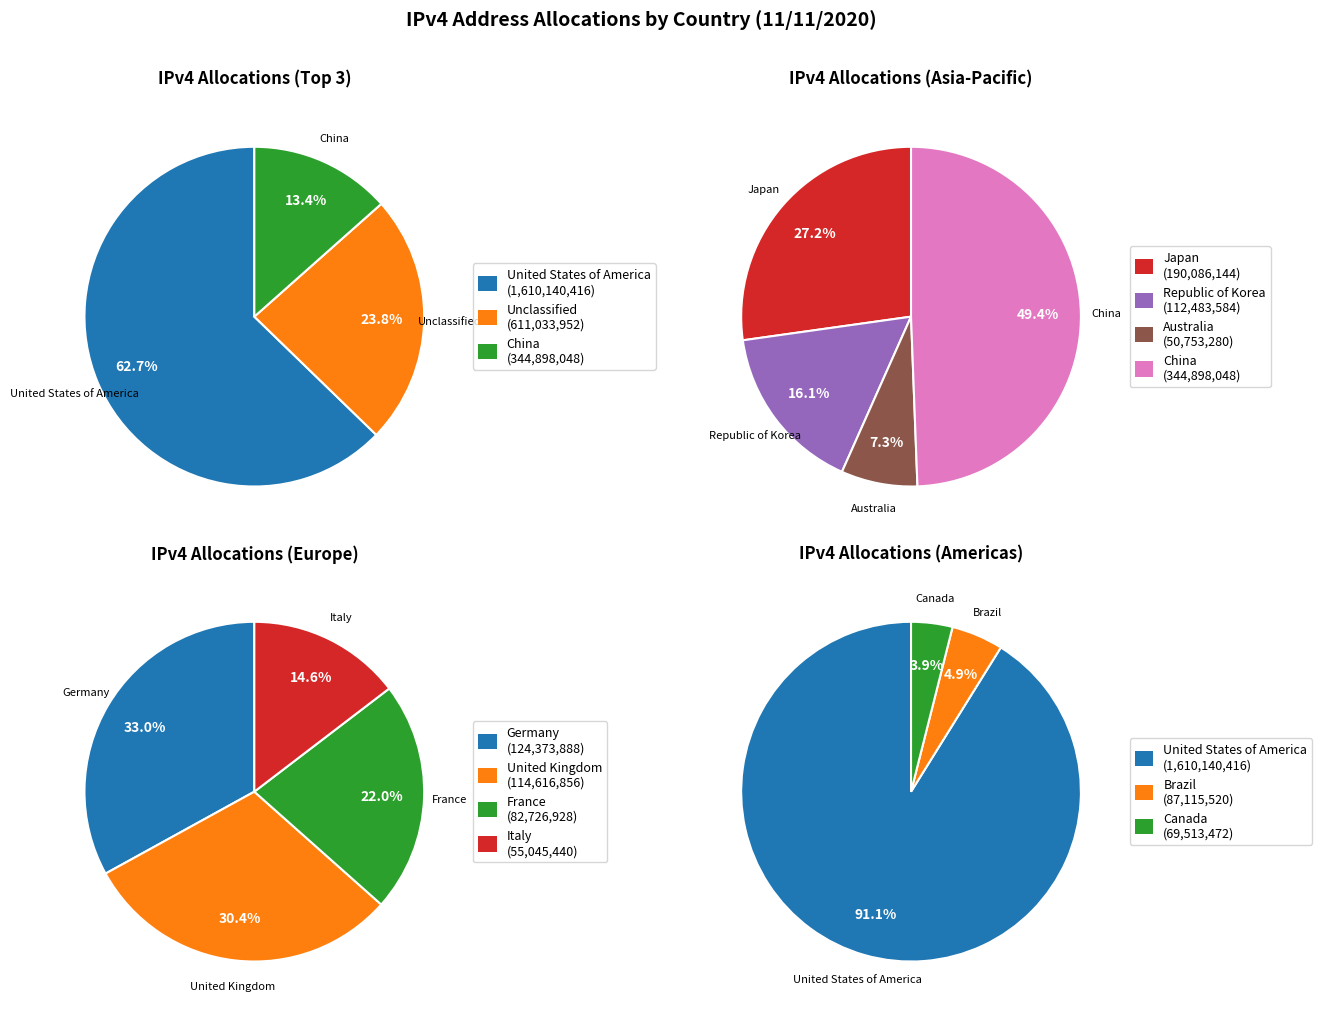

What is the ratio of the value at China to the value at Republic of Korea?

3.1